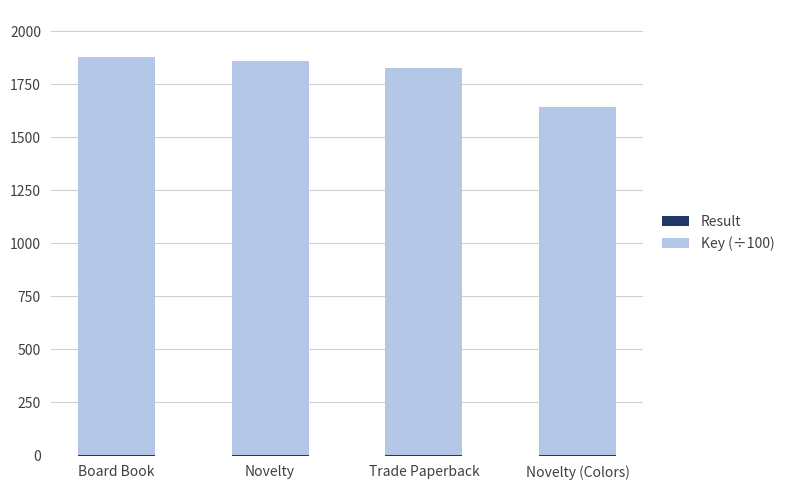

What is the difference between the maximum and minimum values in the Result series?

3